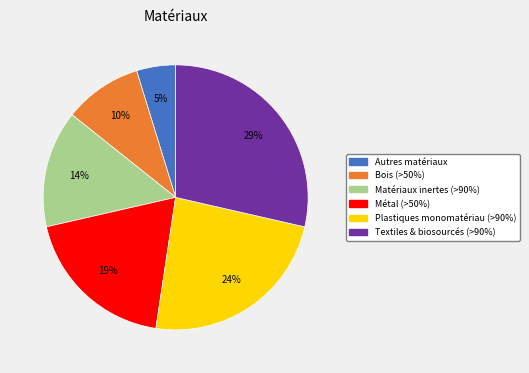

To the nearest percent, what is the combined percentage of Matériaux inertes (>90%) and Bois (>50%)?

24%